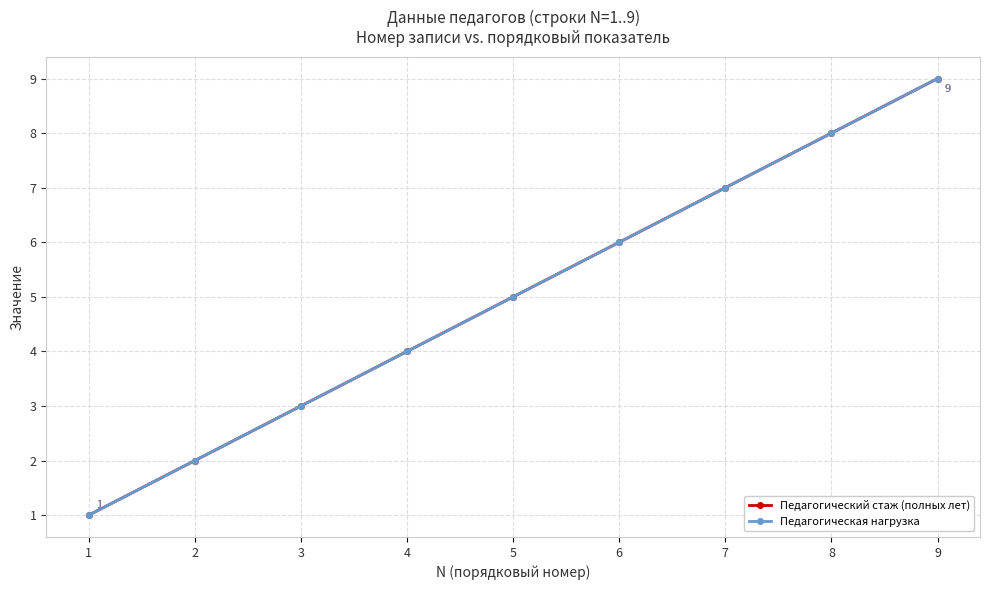

Is this an area chart (filled region under the line)?

No